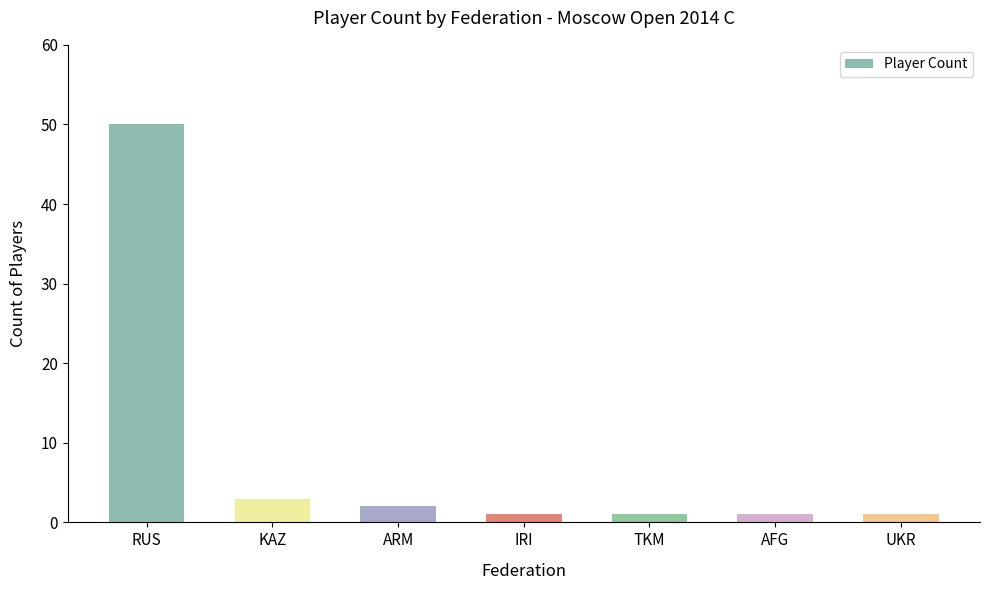

What is the minimum value shown in the chart?

1